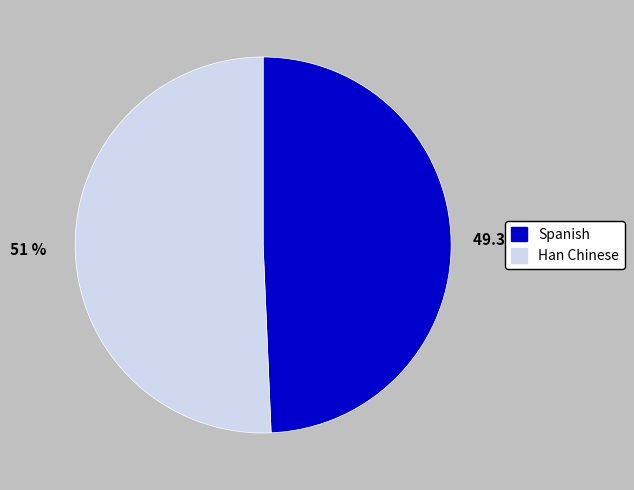

True or false: Spanish accounts for 49% of the total.

True